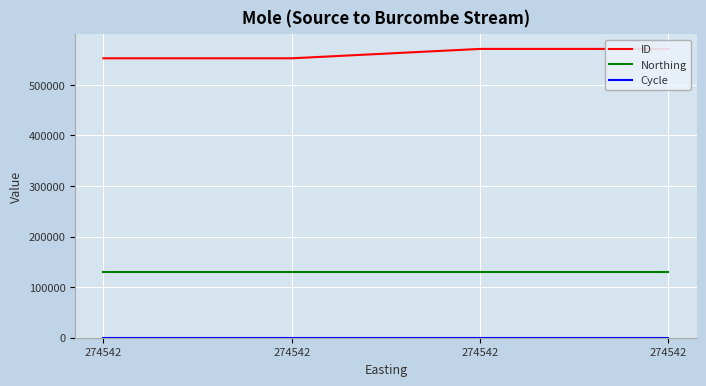

Count the number of categories in the chart.

4